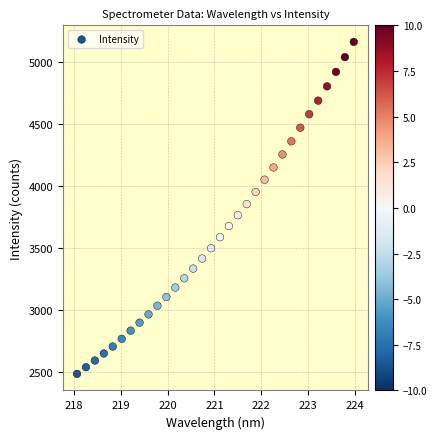

What is the range of Y values (max minus min)?

2679.7